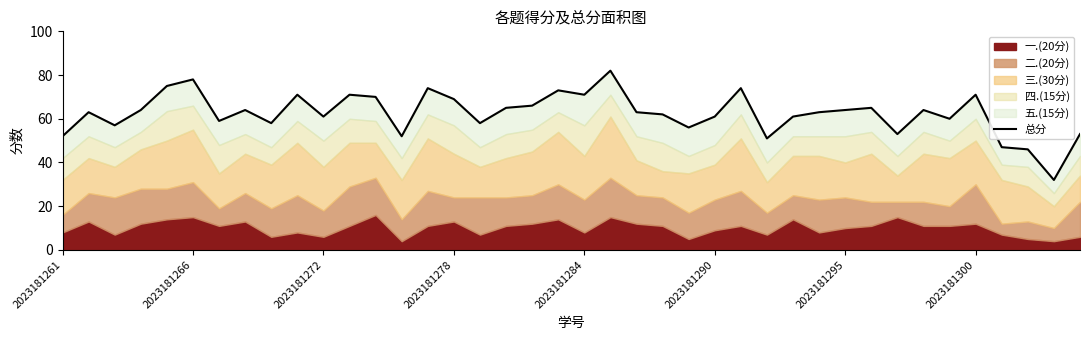

At which category does the chart reach its minimum across all series?

38